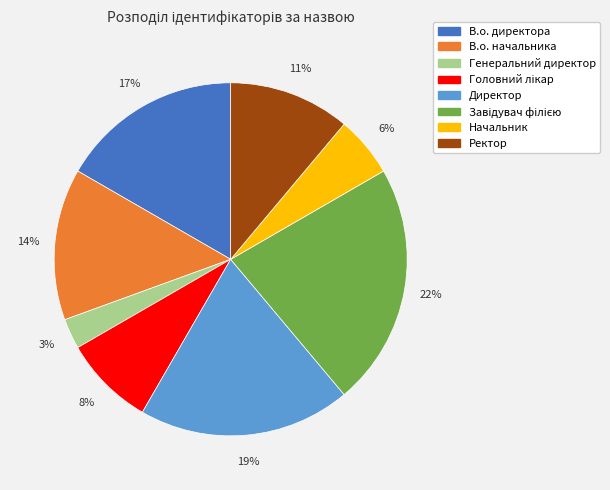

The Генеральний директор slice represents 3% of the pie. True or false?

True